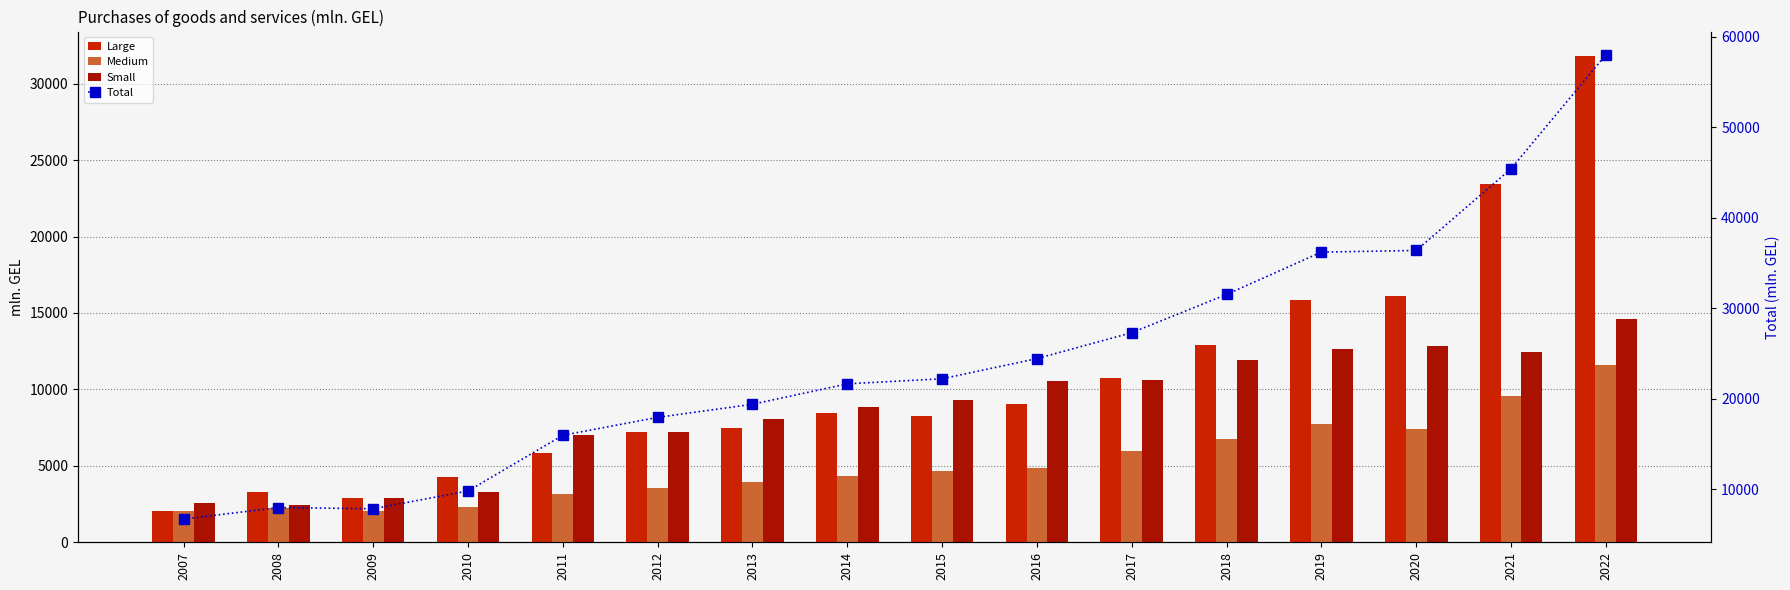

The Total series shows 9484.2 at 2007. True or false?

False